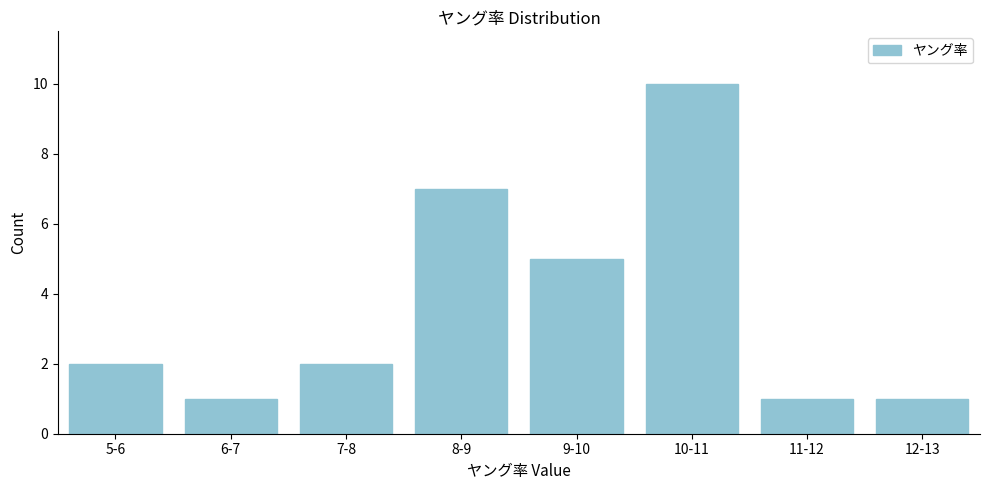

Reading left to right, what are all the values shown in this chart?

2	1	2	7	5	10	1	1